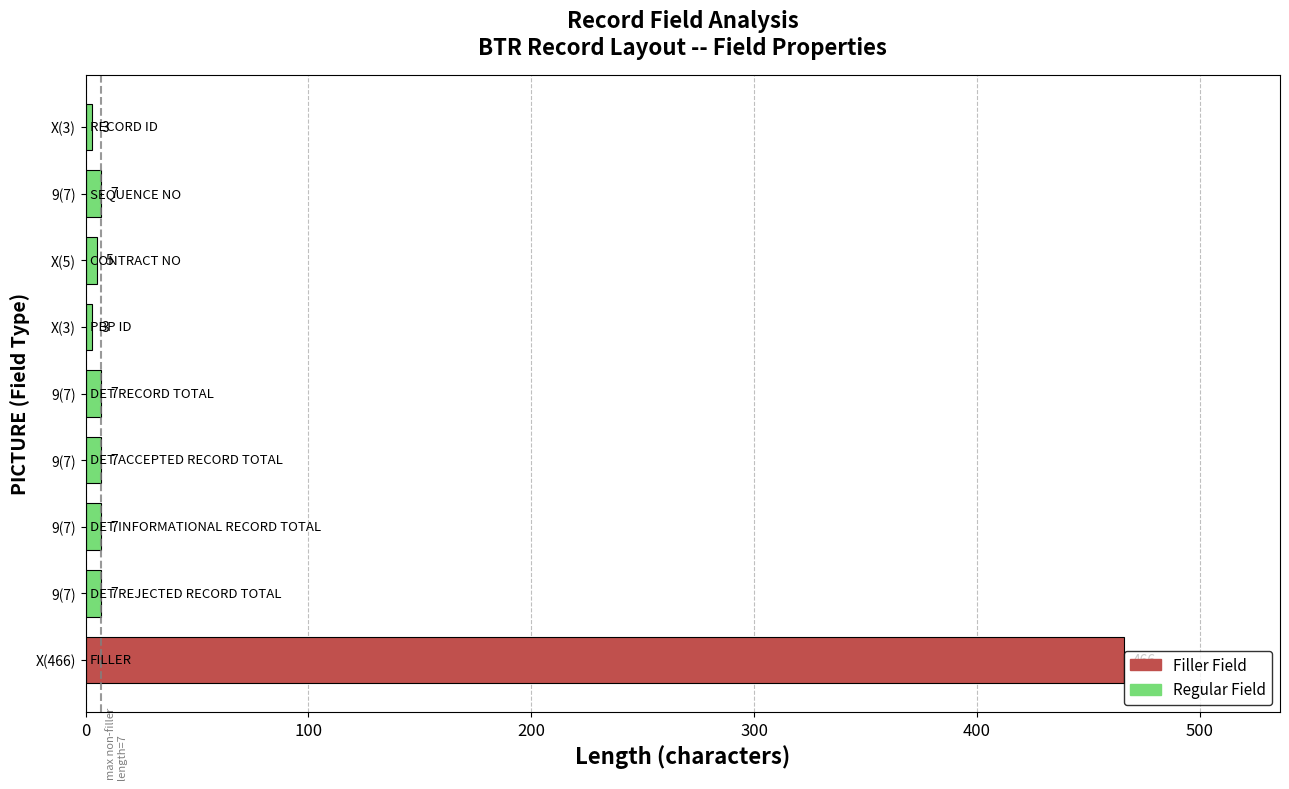

Does the chart contain any negative values?

No